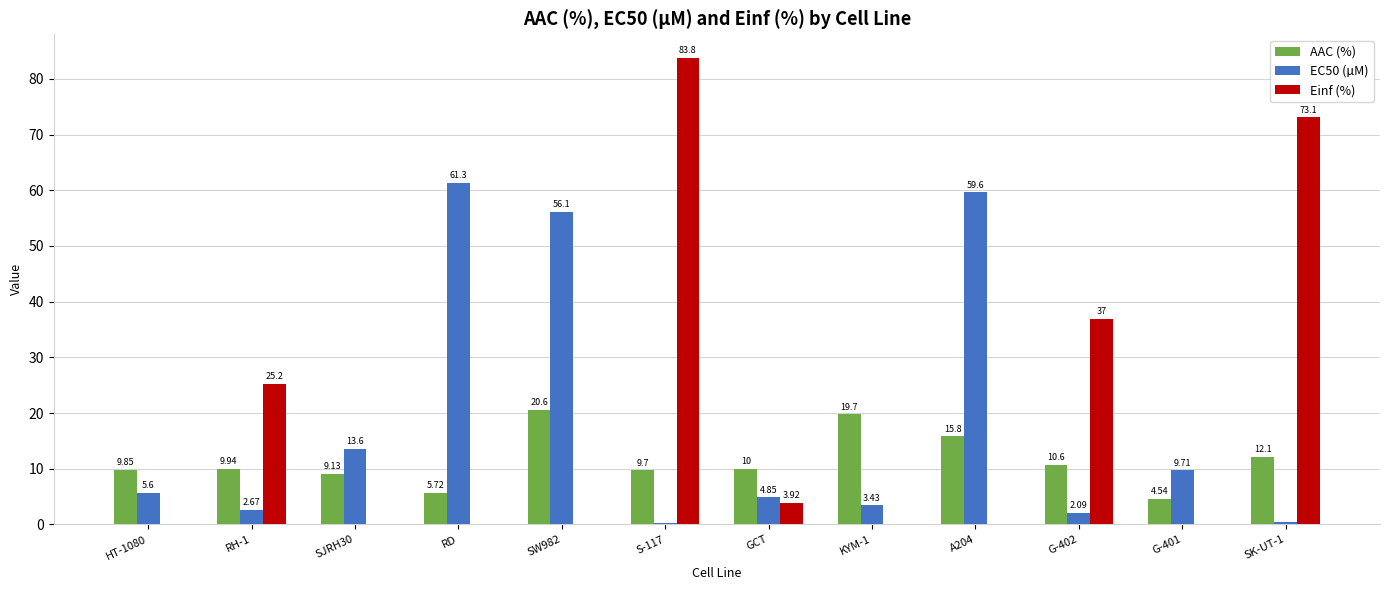

What is the sum of all EC50 (µM) values?

219.5